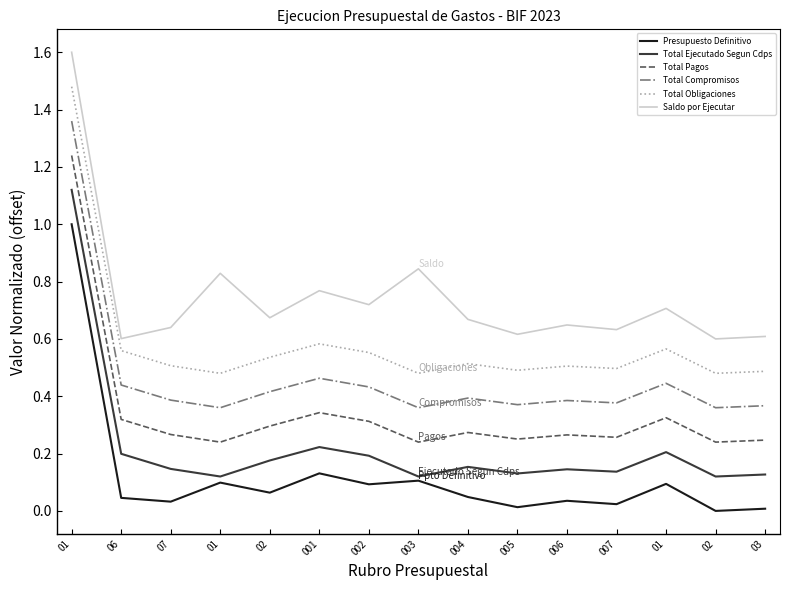

True or false: Saldo por Ejecutar has more than 1 points higher than both neighbors.

True